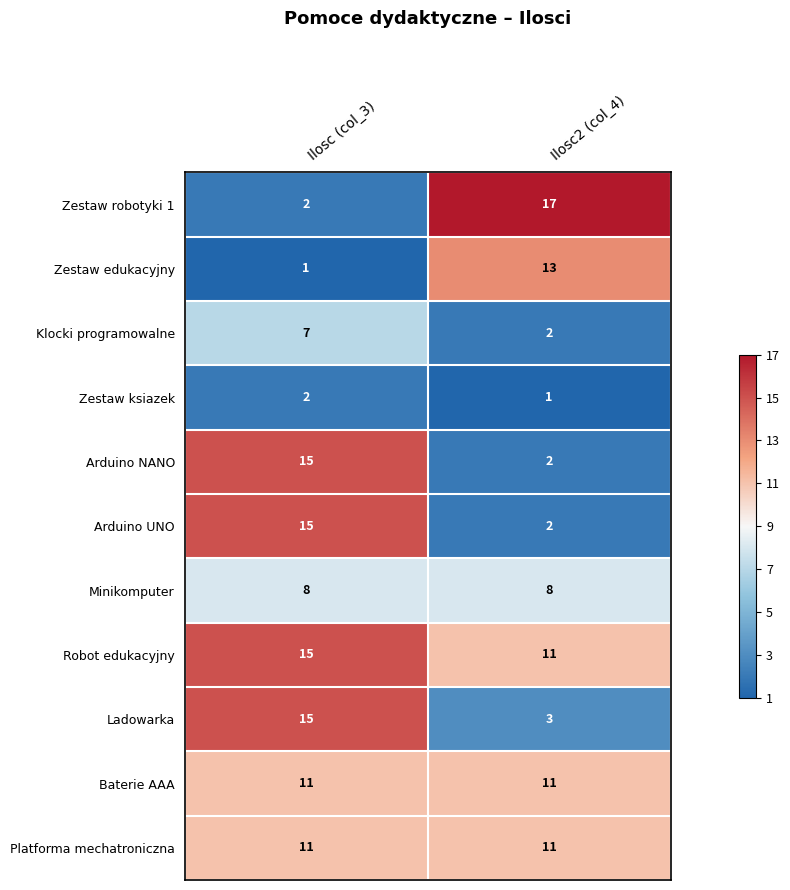

What is the spread (max minus min) of values at Ilosc2 (col_4)?

16